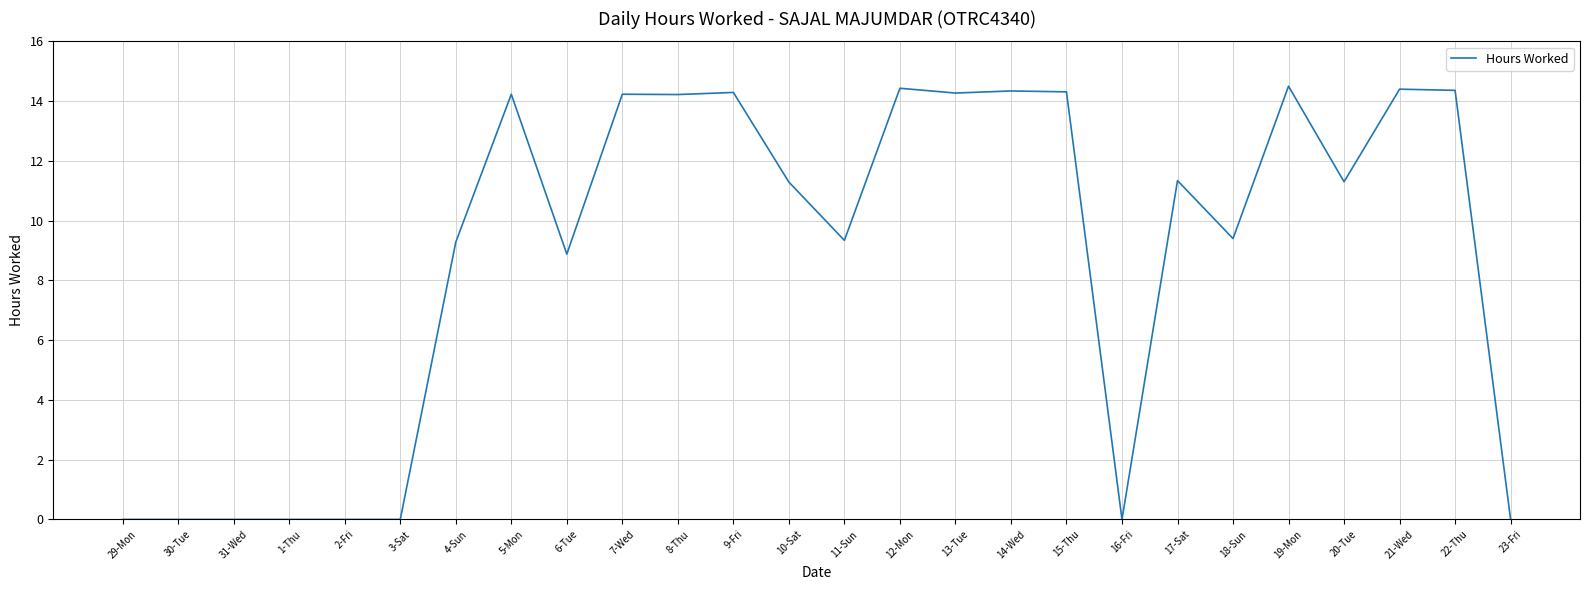

Is it true that the value at 20-Tue is 11.3?

True